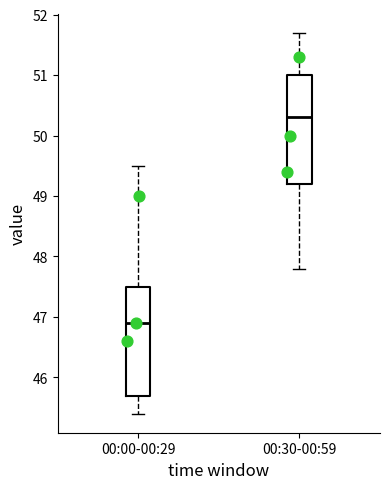

Reading left to right, read every box against the y-axis: the position of its median line, the range the box covers, and the ends of its whiskers. The values are not printed on the chart, so give them approximately, as read against the axis.

00:00-00:29: median 46.9, box 45.7 to 47.5, whiskers 45.4 to 49.5
00:30-00:59: median 50.3, box 49.2 to 51.0, whiskers 47.8 to 51.7